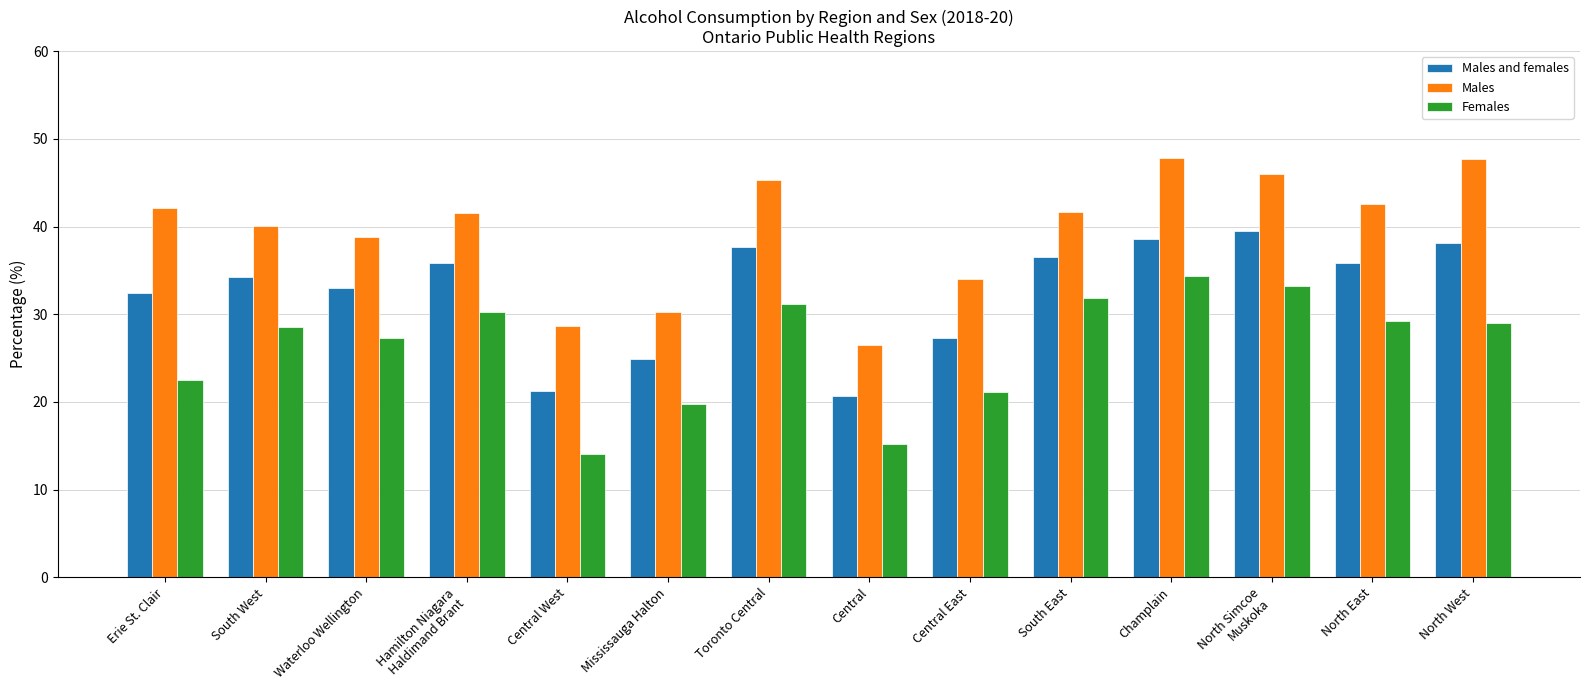

Which category has the lowest value in the Males series?

Central